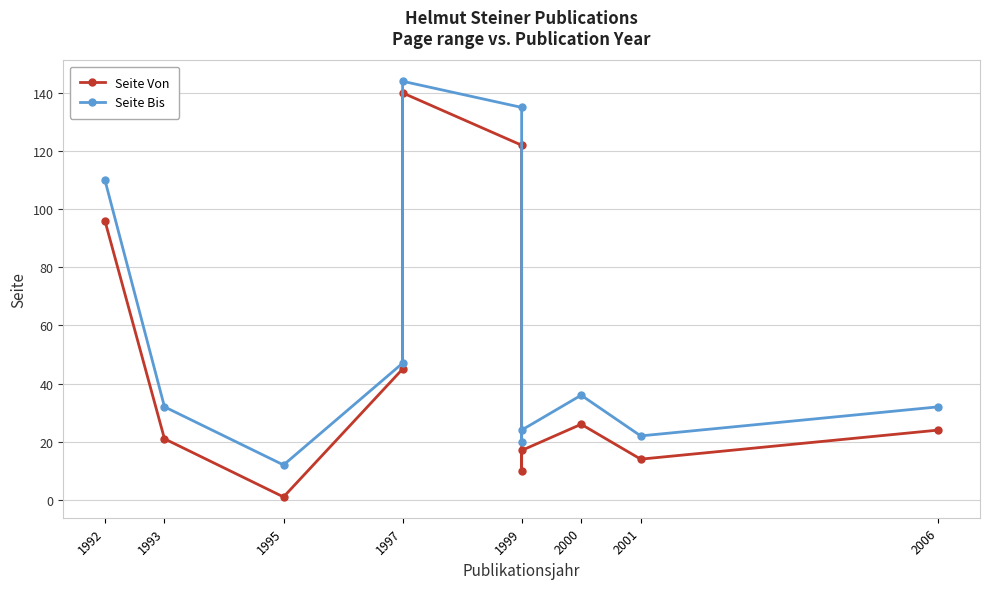

What are all the series names shown in the legend?

Seite Von, Seite Bis